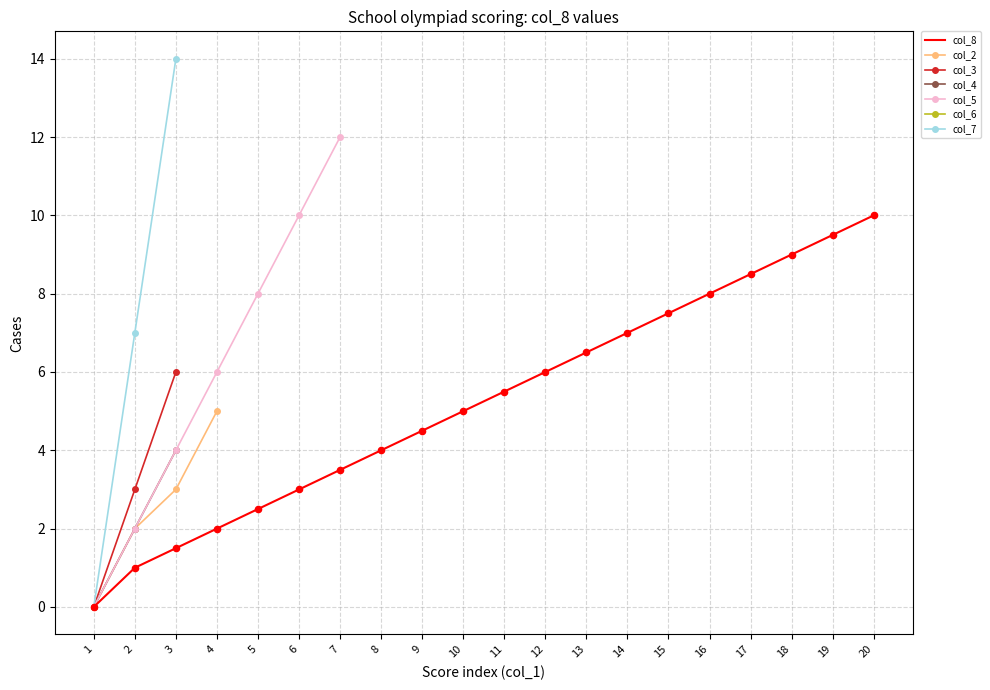

What is the ratio of the value at 18 to the value at 6?

3.0